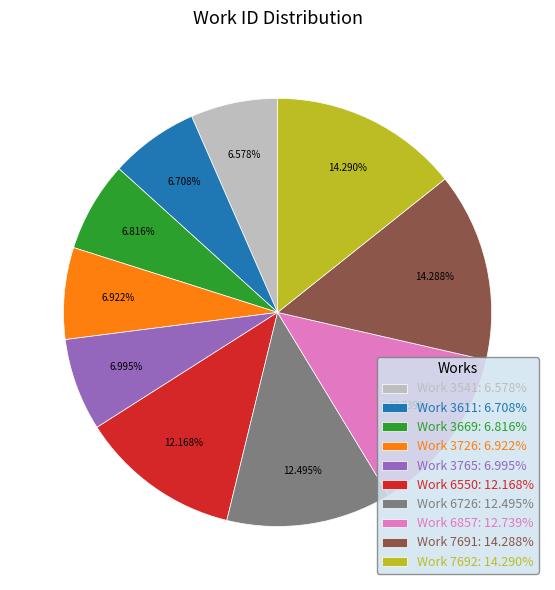

True or false: Work 7691 accounts for 6% of the total.

False